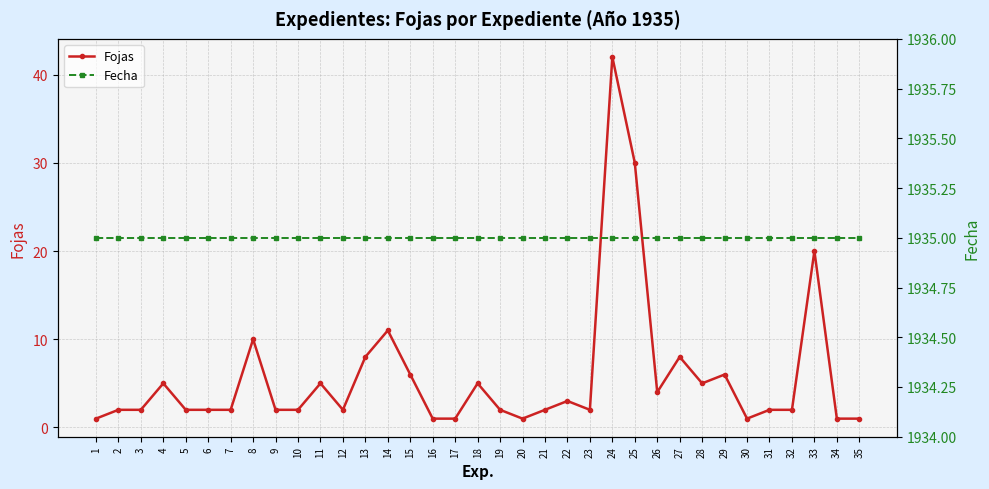

Is it true that Fecha equals 1258 at 29?

False